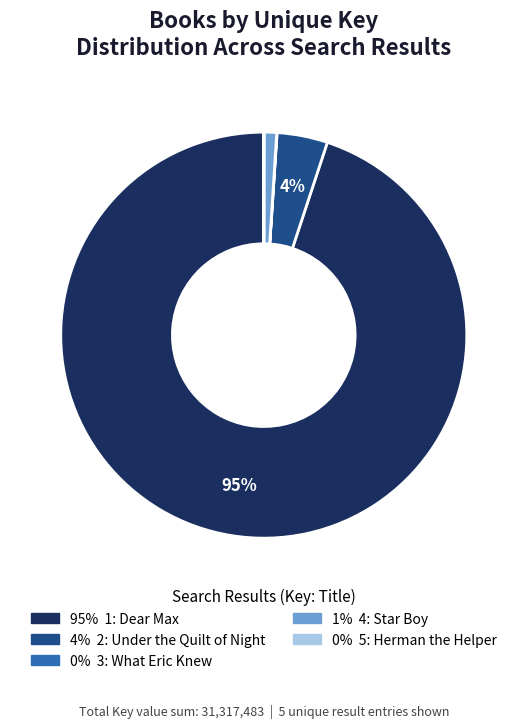

Is there a majority slice in this chart?

Yes